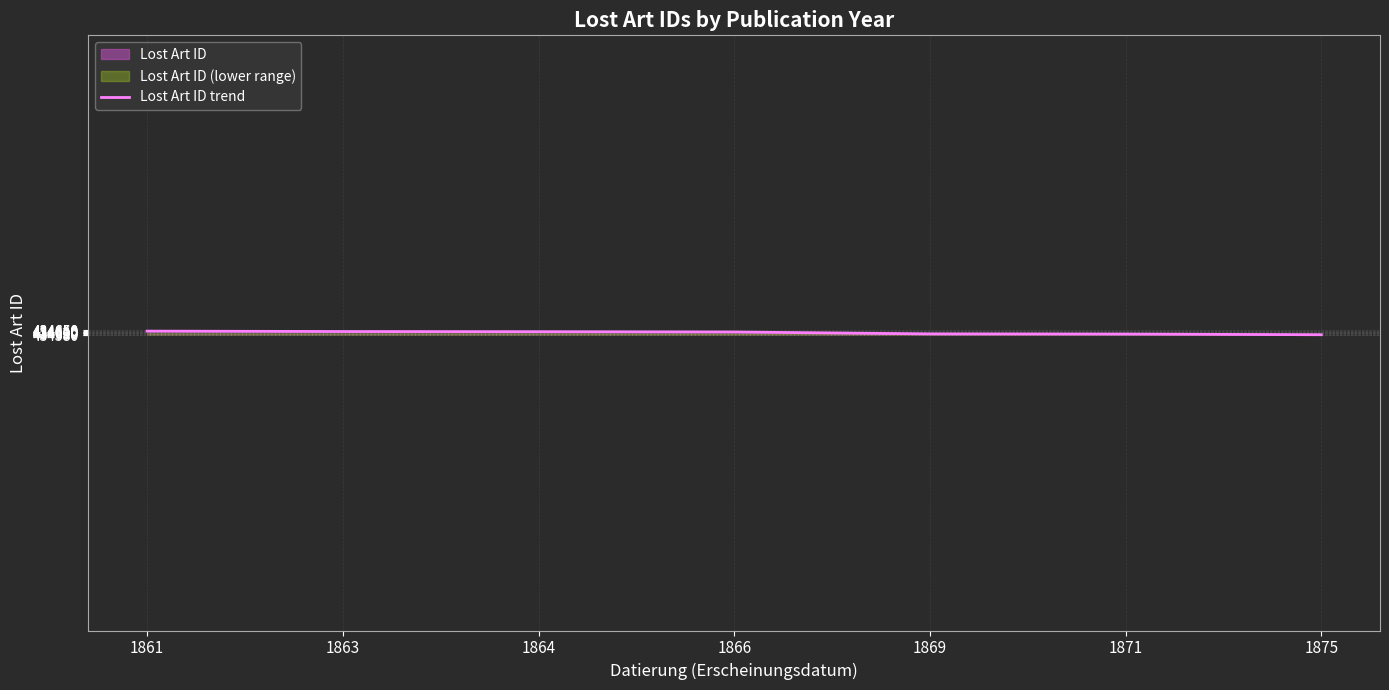

What is the change in value from 1861 to 1875?

-61